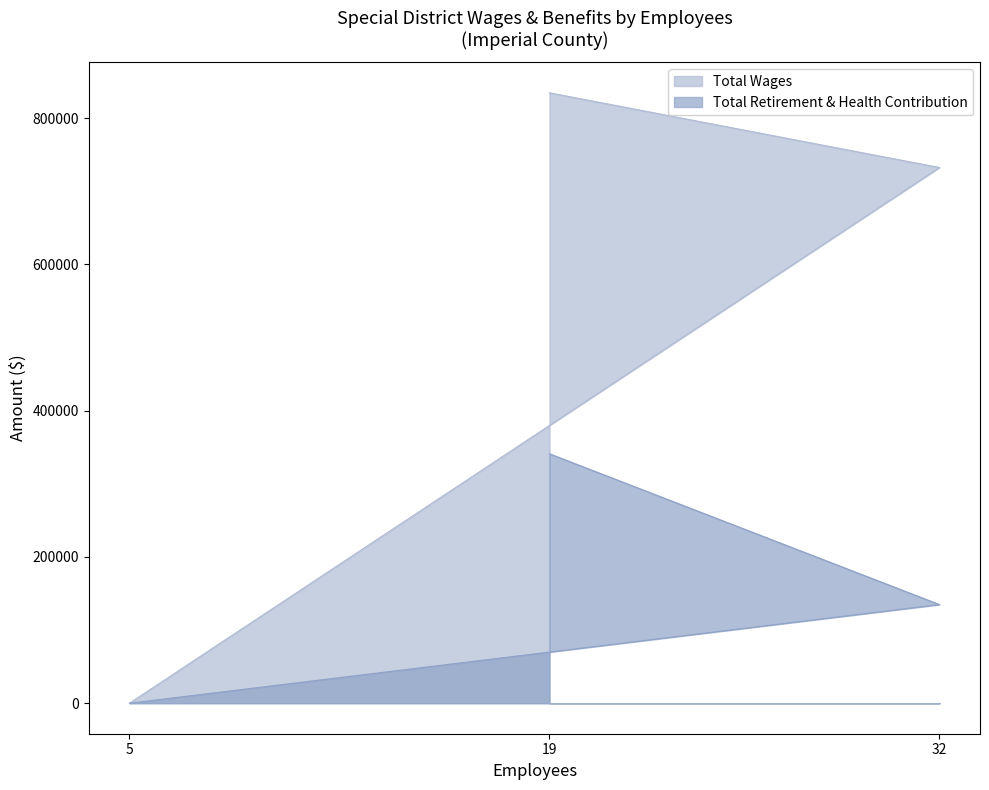

What are all the series names shown in the legend?

Total Wages, Total Retirement & Health Contribution